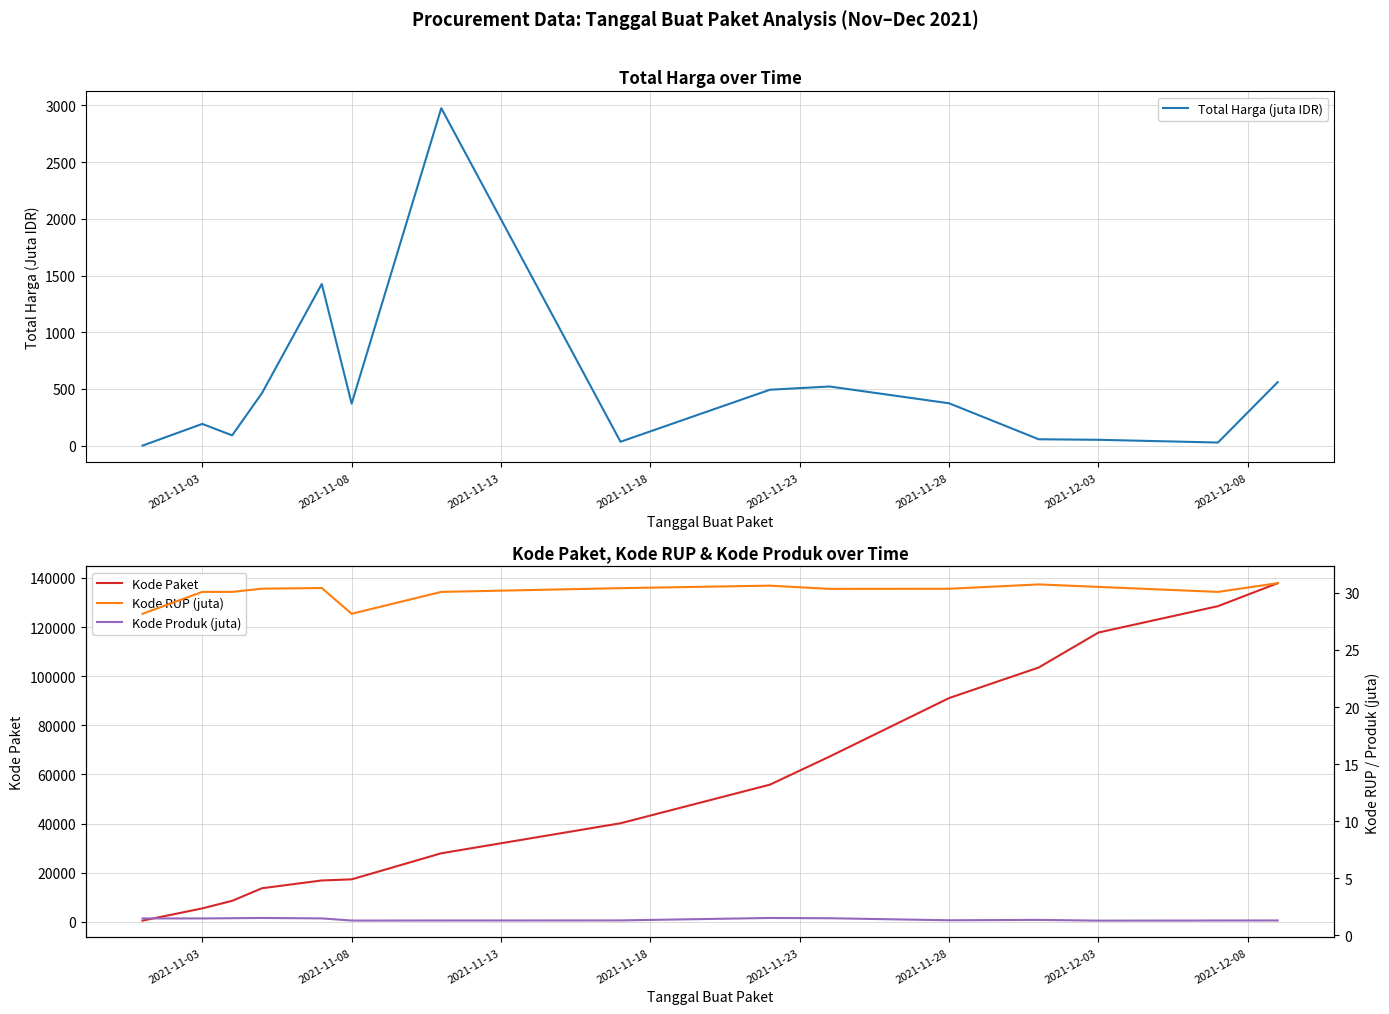

What is the maximum value for Total Harga (juta IDR)?

2976.0